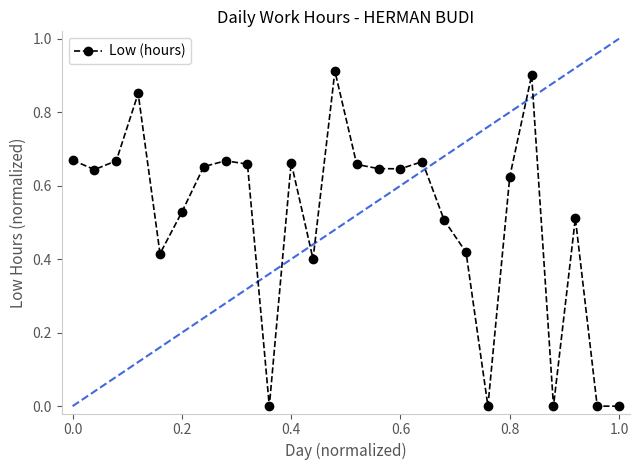

How many distinct data groups are displayed?

1